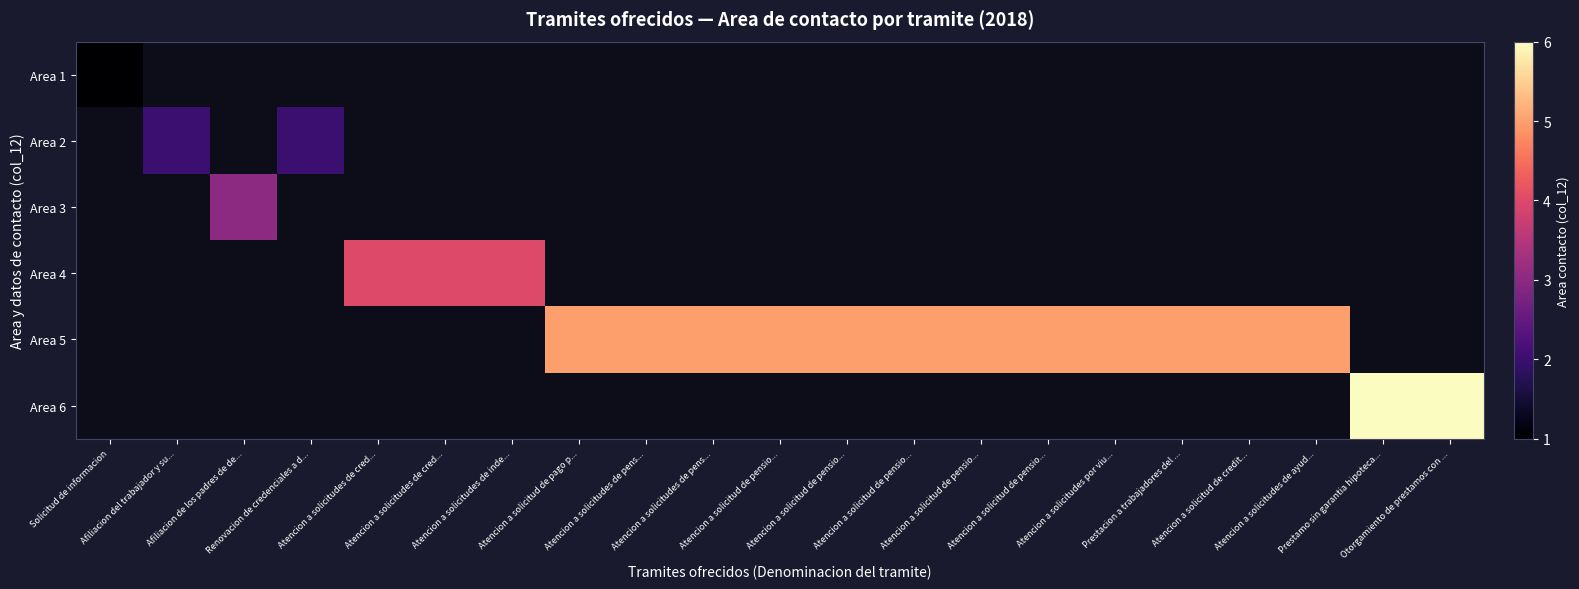

How many series are shown in this chart?

6